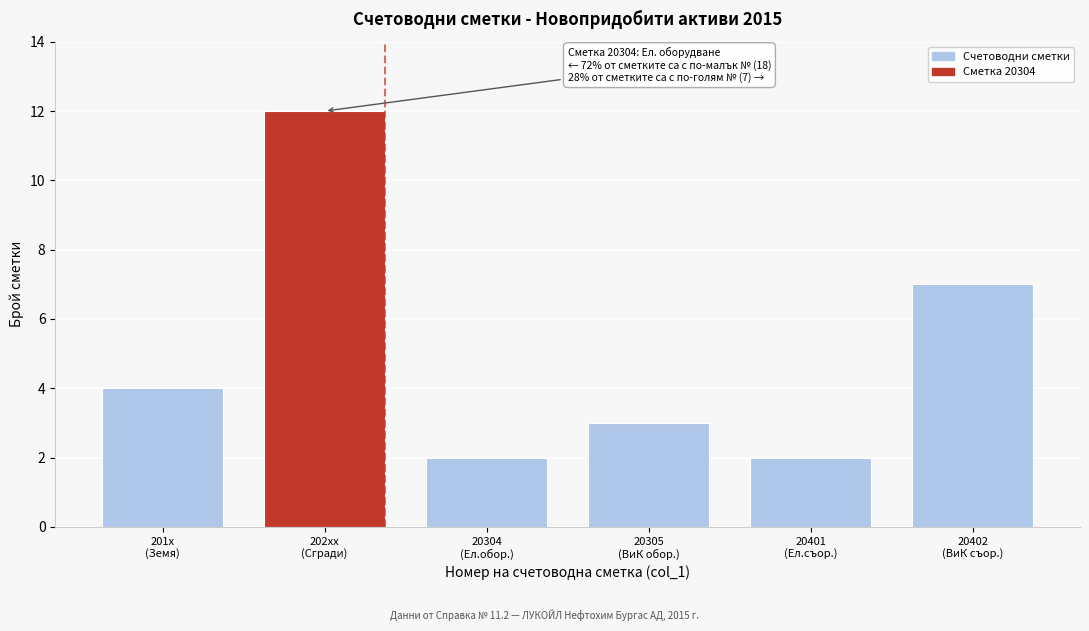

Reading left to right, list all the values displayed in this chart.

4	12	2	3	2	7